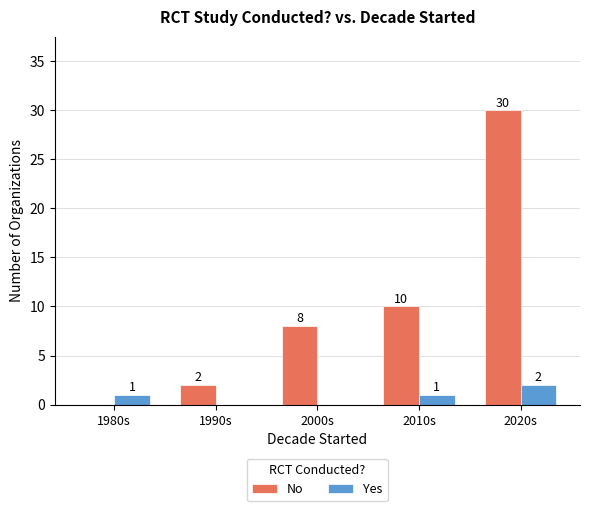

At which label is No closest to 15?

2010s